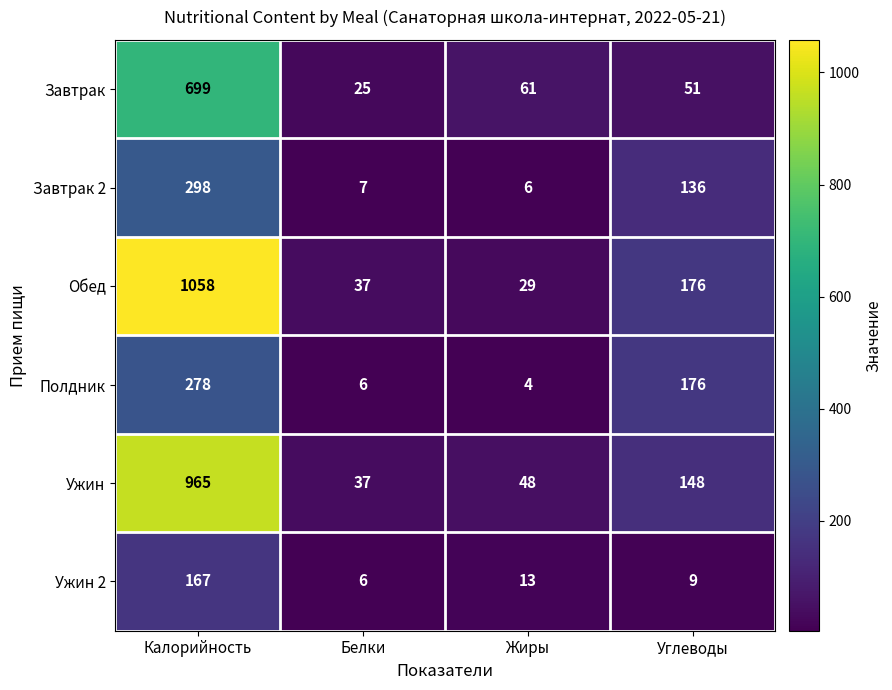

What is the difference between the maximum and minimum values in the Завтрак 2 series?

292